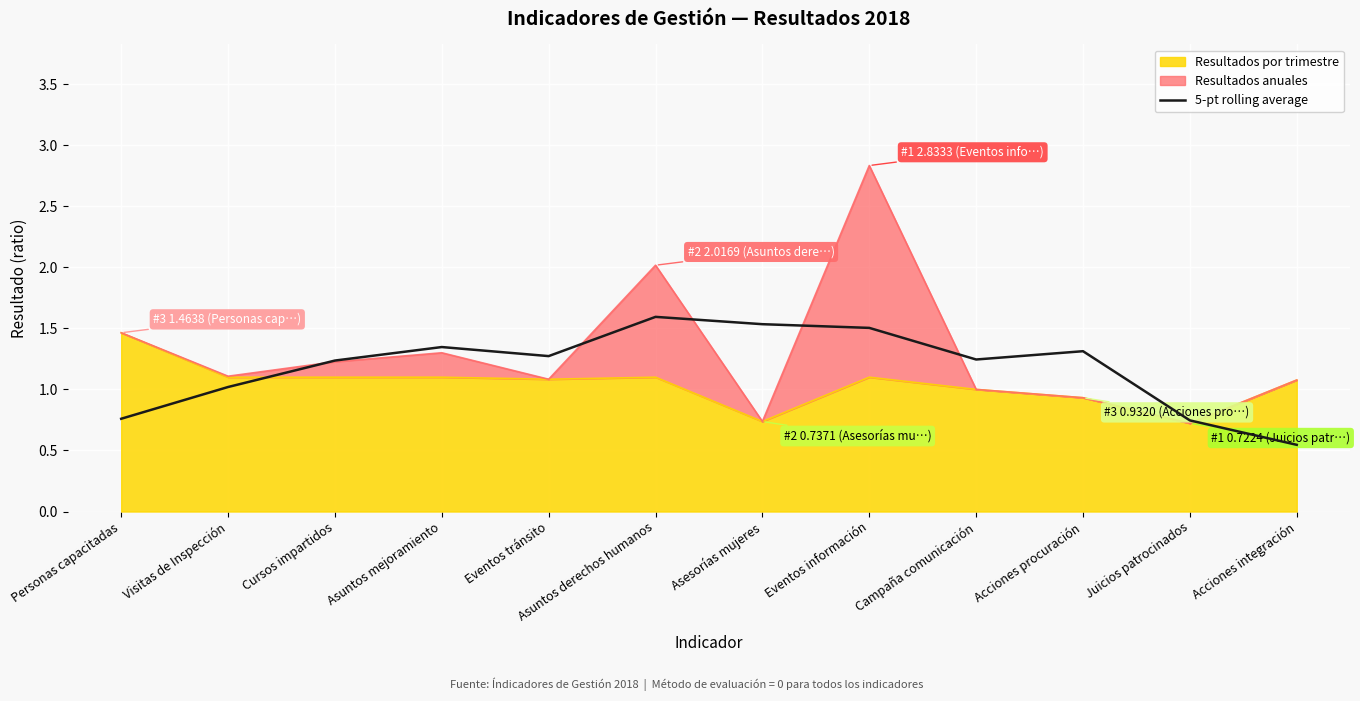

Reading left to right, what are all the values shown in this chart?

Personas capacitadas=0.8	Visitas de Inspección=1.0	Cursos impartidos=1.2	Asuntos mejoramiento=1.3	Eventos tránsito=1.3	Asuntos derechos humanos=1.6	Asesorías mujeres=1.5	Eventos información=1.5	Campaña comunicación=1.2	Acciones procuración=1.3	Juicios patrocinados=0.7	Acciones integración=0.5